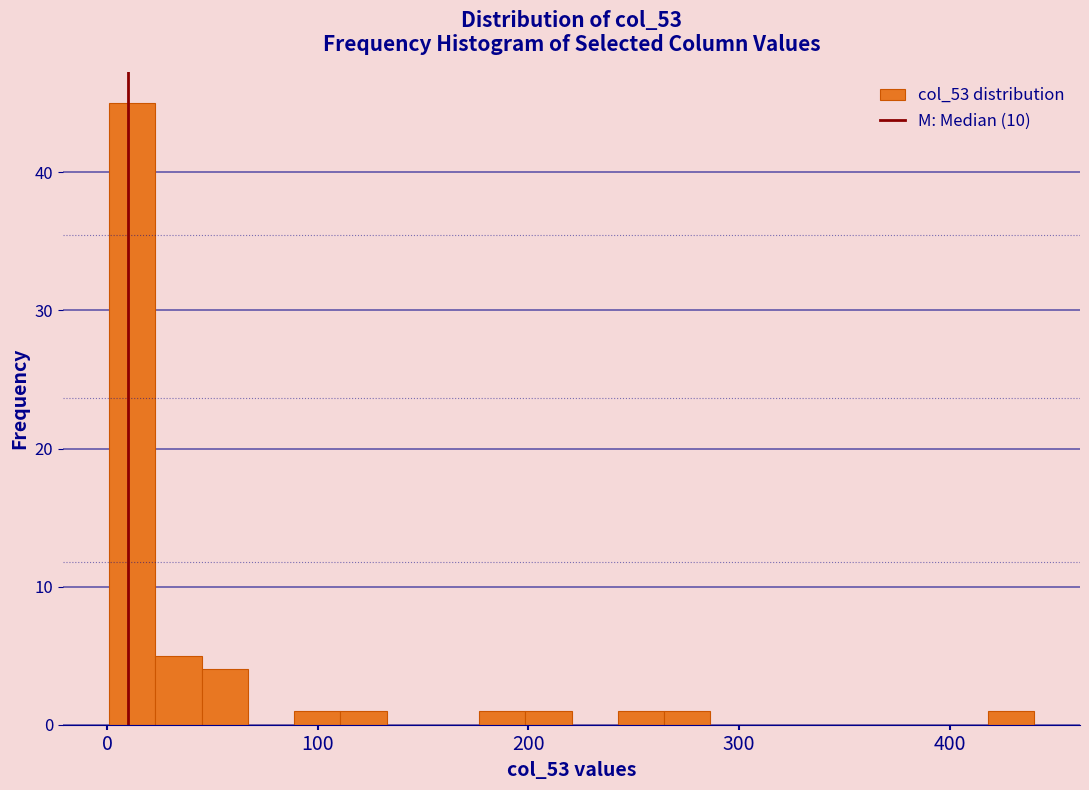

Around what value on the x-axis is the tallest bar? Give the approximate position of its centre, as read against the axis.

10